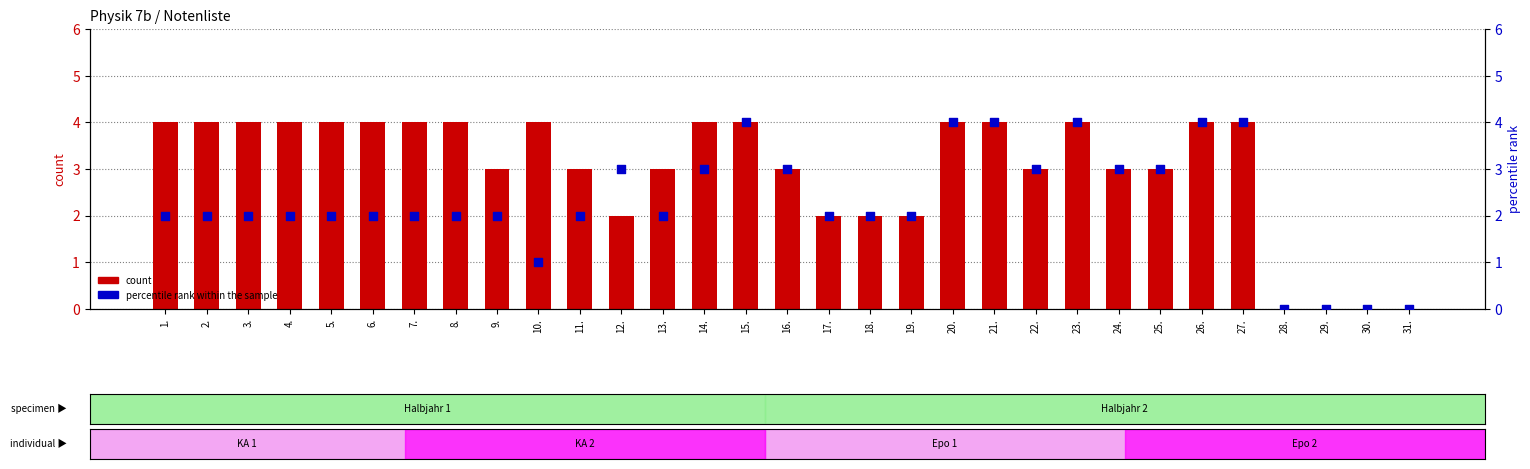

At how many categories does at least one series exceed 0?

27